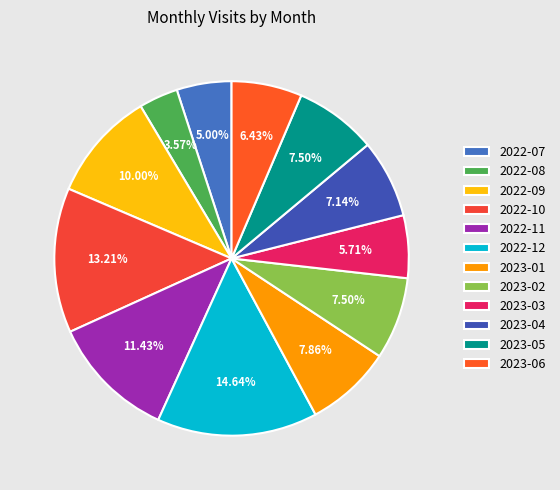

Is it true that 2023-04 is 1% of the pie?

False